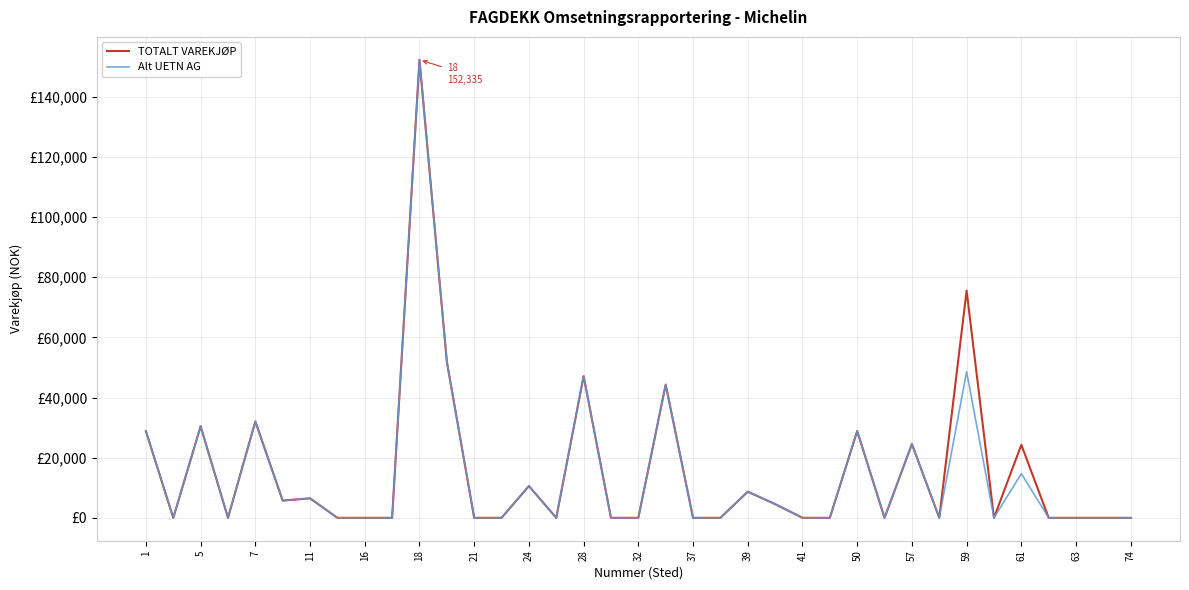

Is this an area chart (filled region under the line)?

No